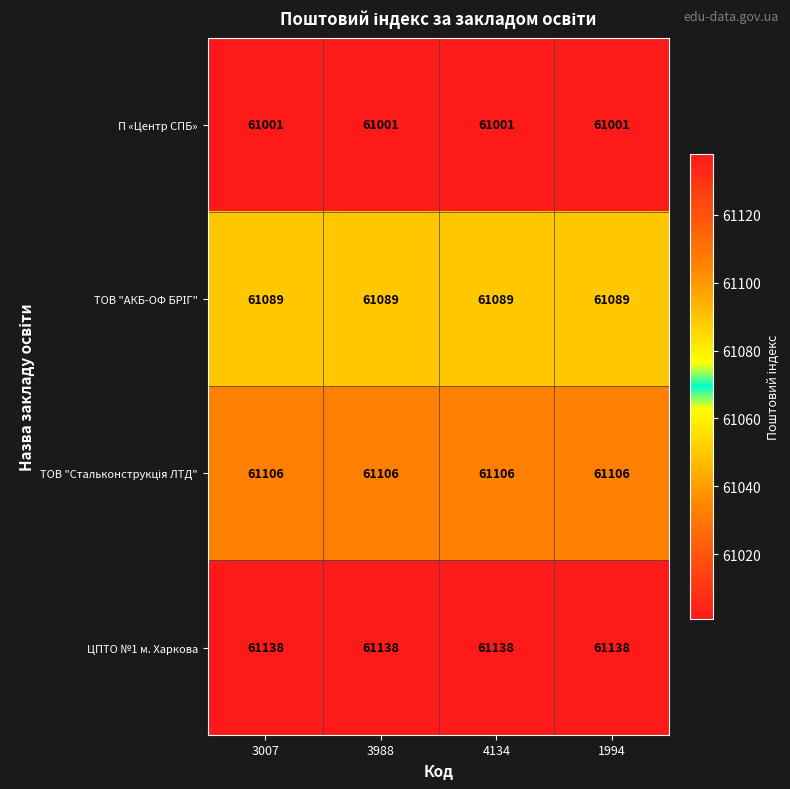

What is the total value across all series at 3988?

244334